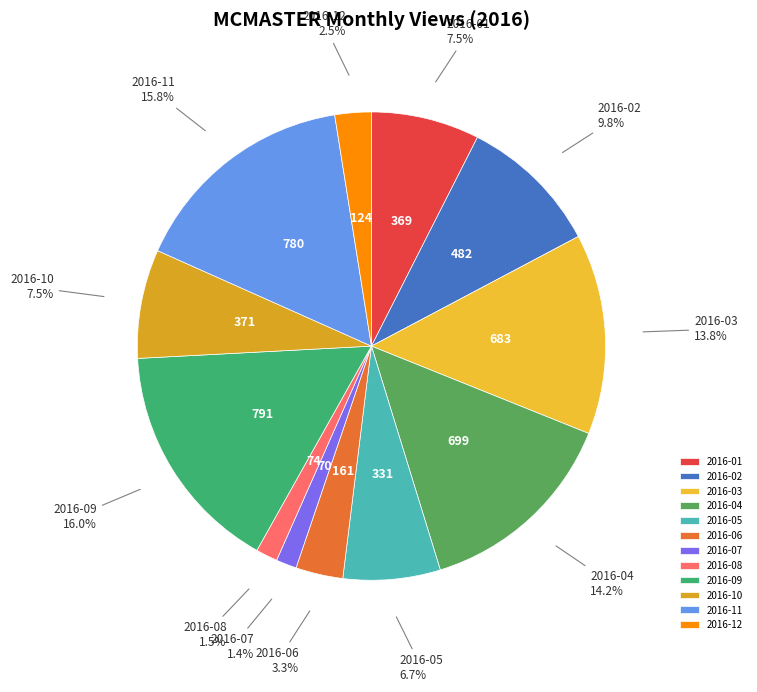

What percentage is NOT represented by 2016-03?

86.2%